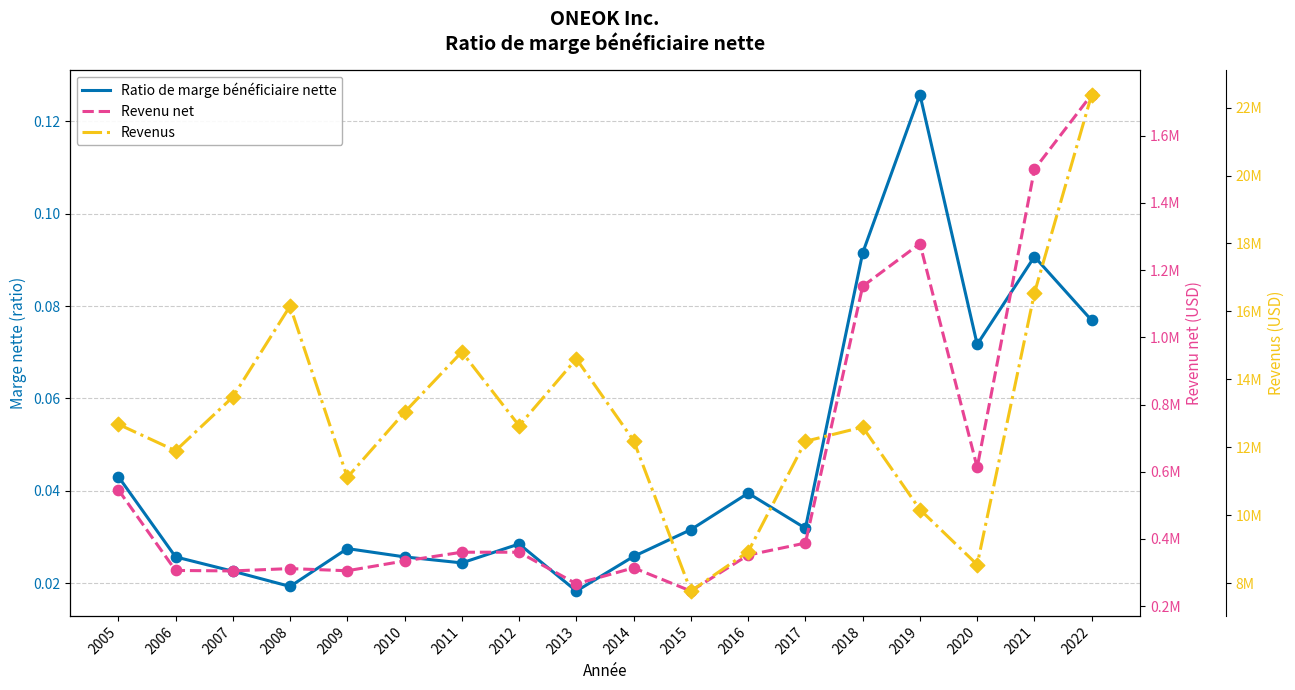

Is the value of Ratio de marge bénéficiaire nette at 2007 greater than the value of Revenus at 2018?

No